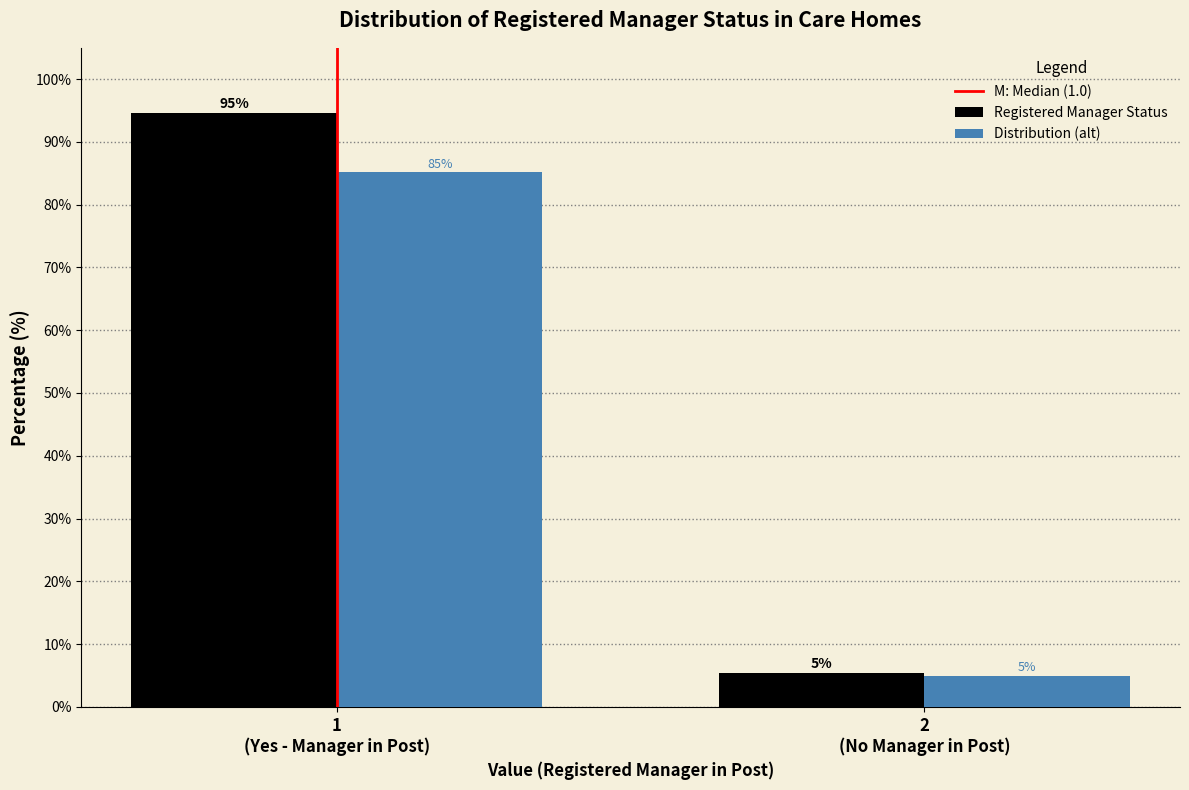

What is the average value of the Registered Manager Status series?

50.0